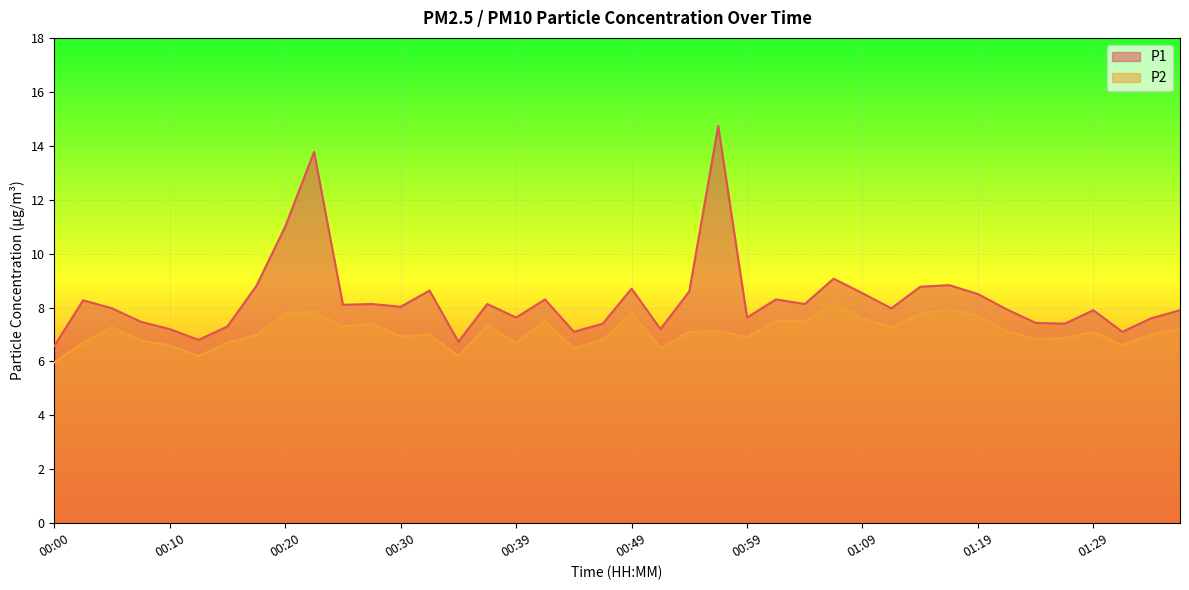

At 01:19, list the series in order from largest to smallest.

P1, P2